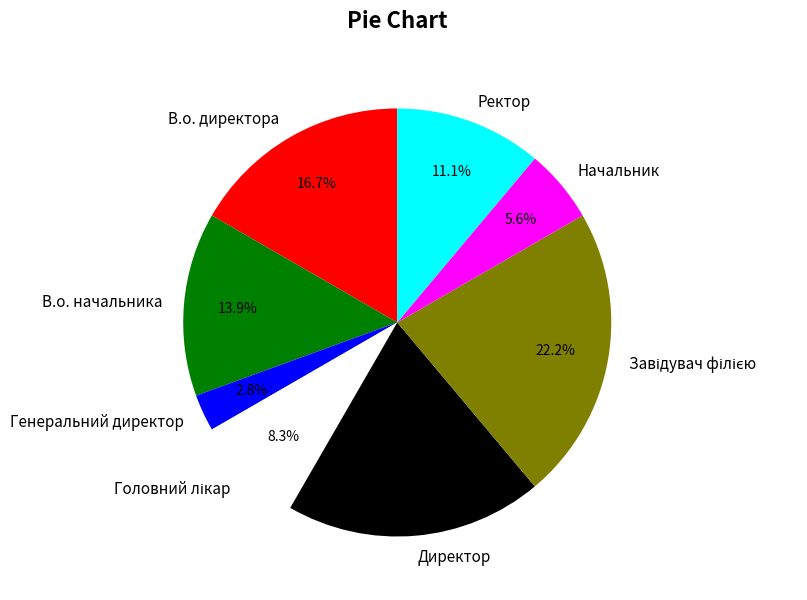

How many segments does this pie chart have?

8